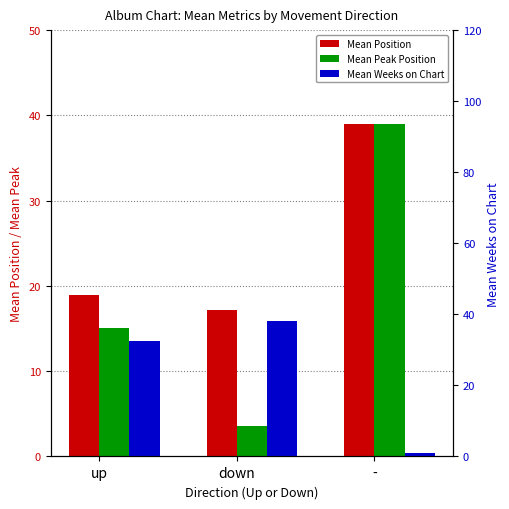

What is the difference between the maximum and minimum values in the Mean Position series?

21.8